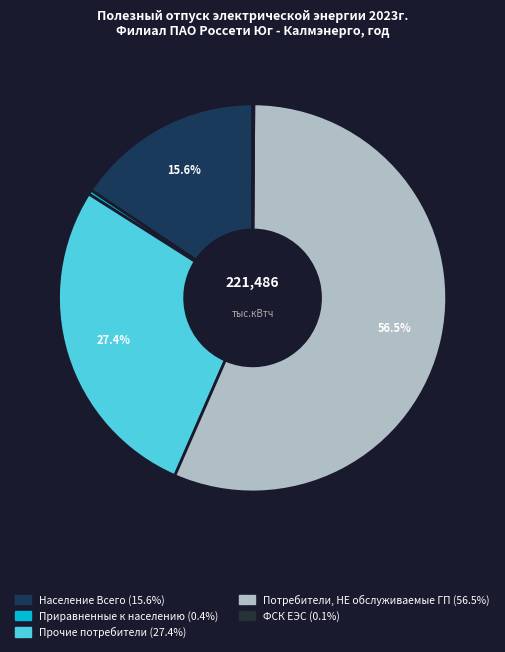

How many slices are in this pie chart?

5